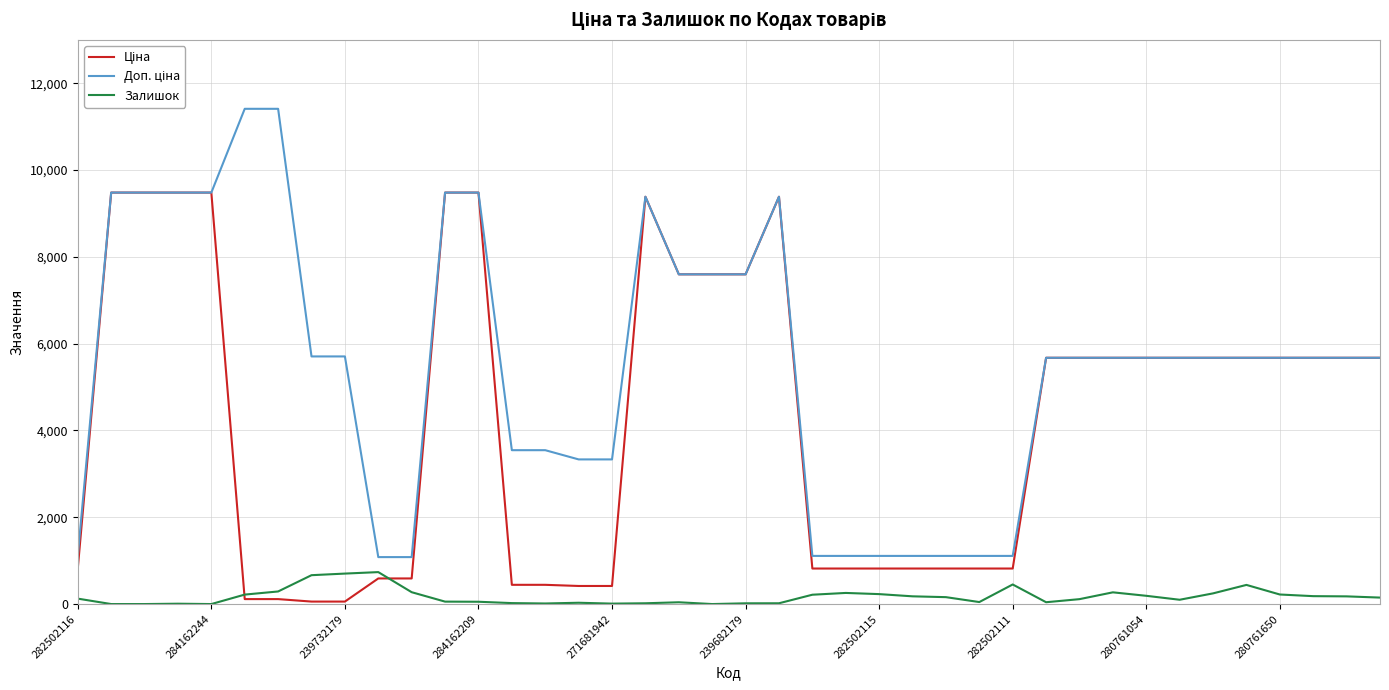

What is the maximum value for Залишок?

736.0